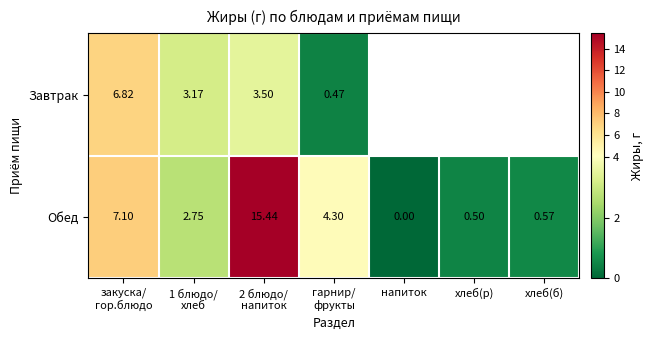

How many distinct data groups are displayed?

2